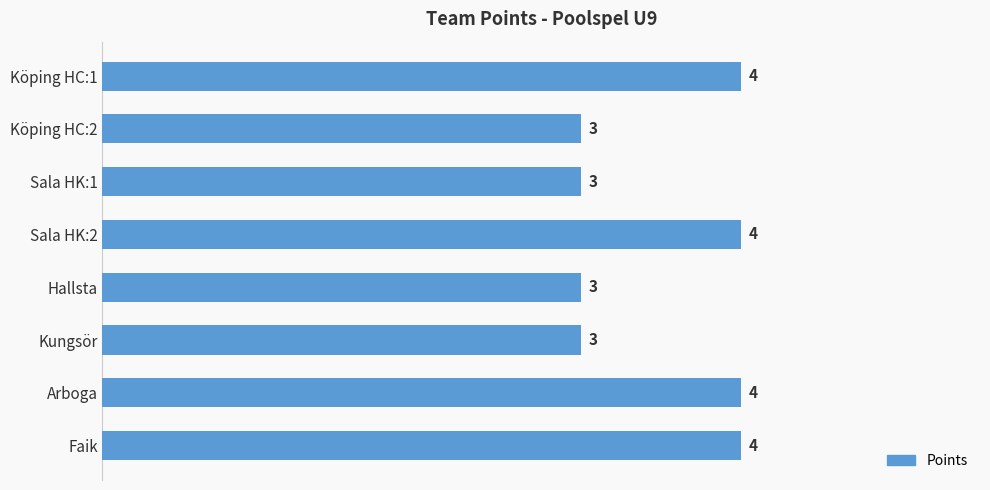

Is it true that the value at Köping HC:1 is 2?

False